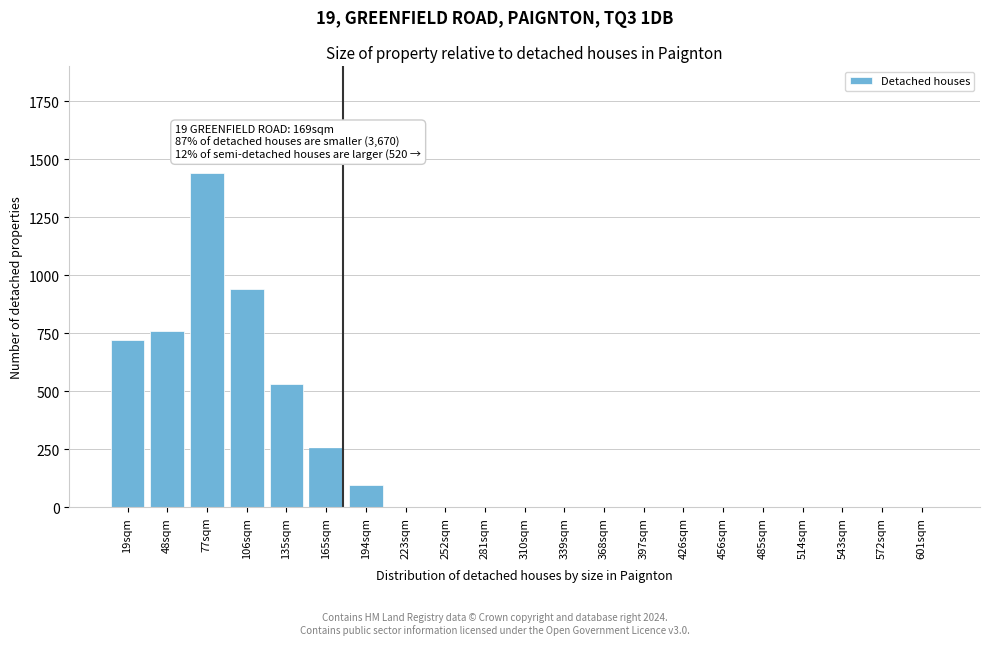

Reading left to right, extract all data points from this chart.

19sqm=720	48sqm=760	77sqm=1440	106sqm=940	135sqm=530	165sqm=255	194sqm=95	223sqm=0	252sqm=0	281sqm=0	310sqm=0	339sqm=0	368sqm=0	397sqm=0	426sqm=0	456sqm=0	485sqm=0	514sqm=0	543sqm=0	572sqm=0	601sqm=0